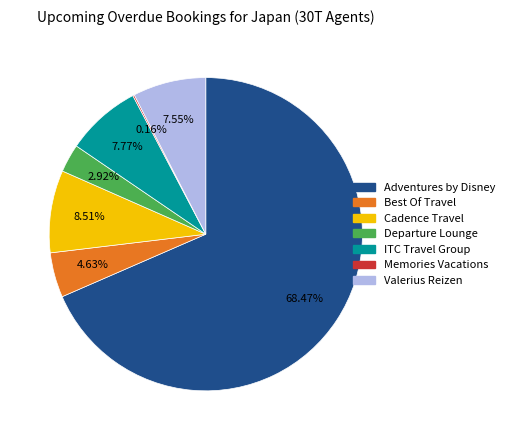

To the nearest percent, what is the average slice percentage?

14%